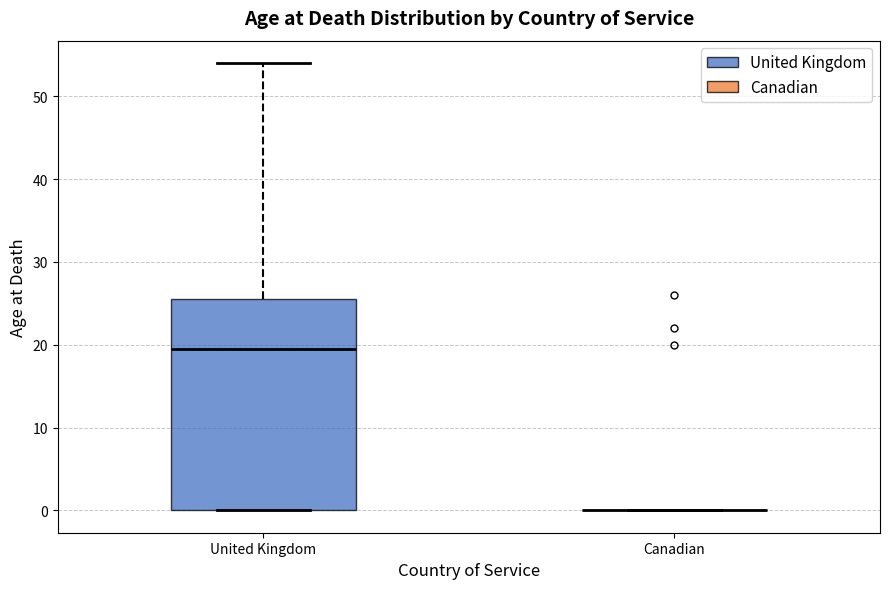

Reading left to right, transcribe this box plot: for each box, give where its median line is, the range the box spans, and where its two whiskers end, as read against the y-axis. The values are not printed on the chart, so give them approximately, as read against the axis.

United Kingdom: median 20, box 0 to 26, whiskers 0 to 54
Canadian: box collapsed to a line at 0, whiskers 0 to 0